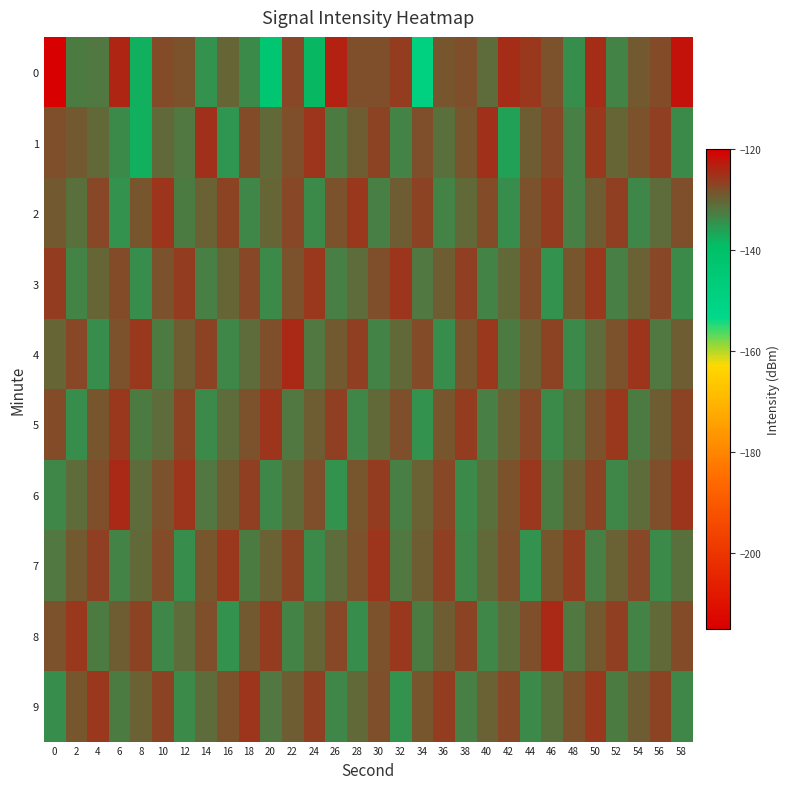

What is the spread (max minus min) of values at 50?

8.1